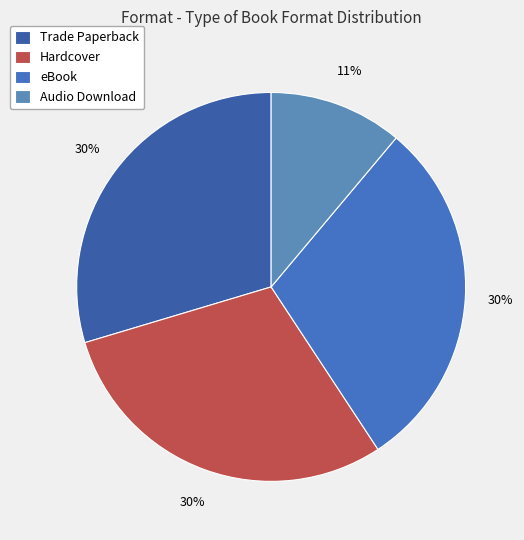

To the nearest percent, what portion does Trade Paperback represent?

30%